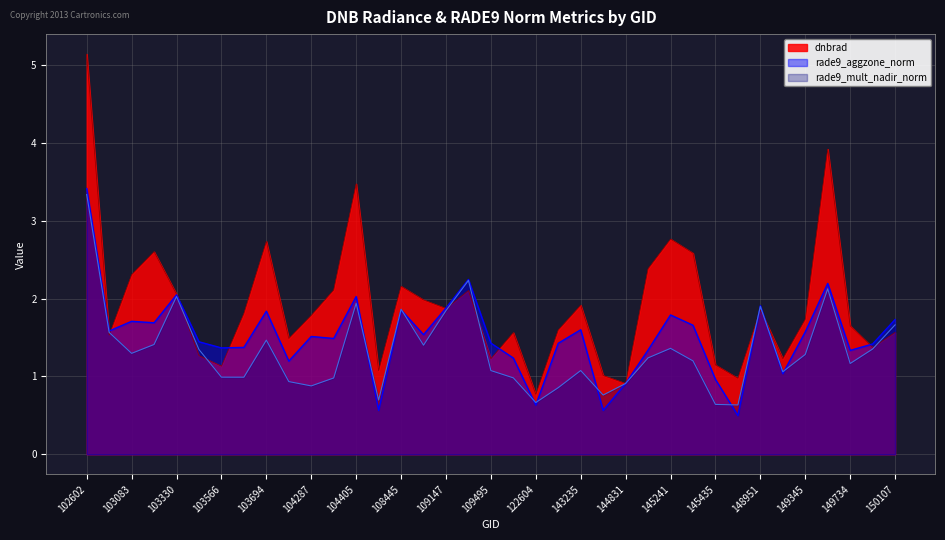

List the series in order of their peak value, highest first.

dnbrad, rade9_aggzone_norm, rade9_mult_nadir_norm